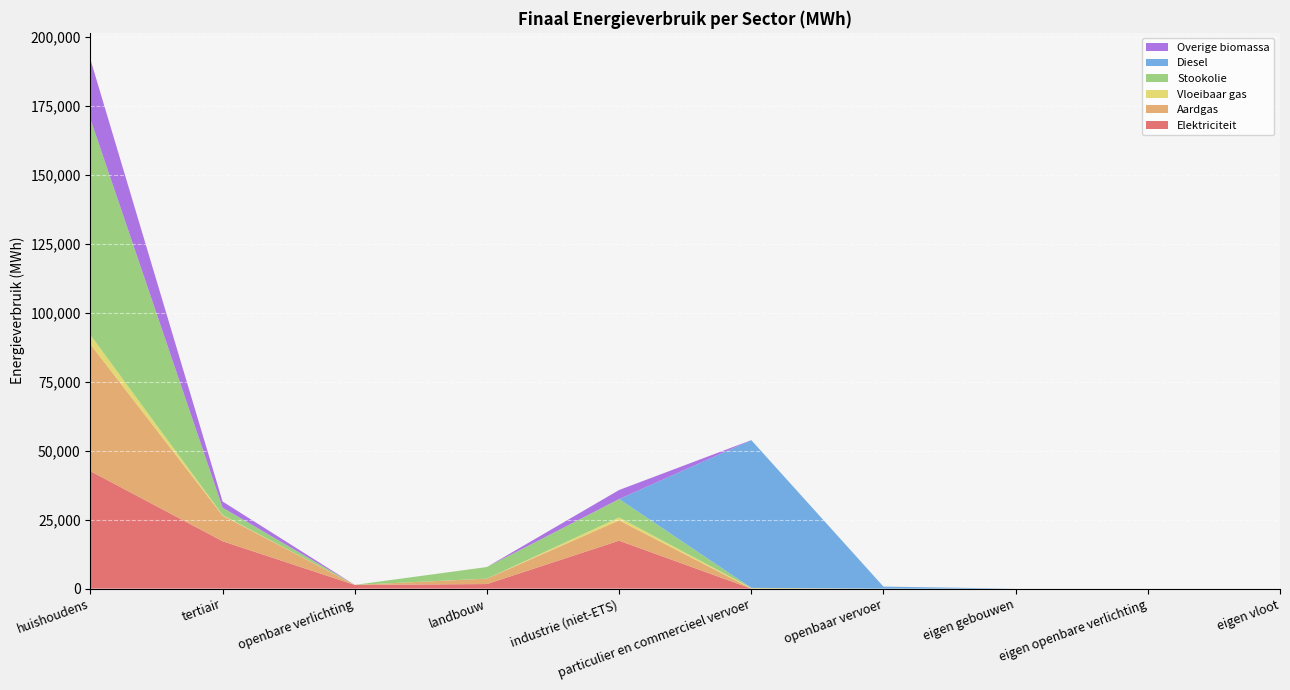

Reading right to left, list all the values displayed in this chart.

Elektriciteit: 0.0	0.0	0.0	0.0	13.3	17377.4	1659.8	1356.0	17181.7	42573.5
Aardgas: 0.0	0.0	0.0	0.0	34.6	7372.6	1946.5	0.0	9292.2	45985.7
Vloeibaar gas: 0.0	0.0	0.0	0.0	220.9	1023.7	15.4	0.0	196.6	3338.0
Stookolie: 0.0	0.0	0.0	0.0	0.0	6689.9	4211.3	0.0	2673.0	78297.7
Diesel: 0.0	0.0	0.0	737.1	53540.4	0.0	0.0	0.0	0.0	0.0
Overige biomassa: 0.0	0.0	0.0	0.0	0.0	3273.9	0.0	0.0	2216.6	21594.2